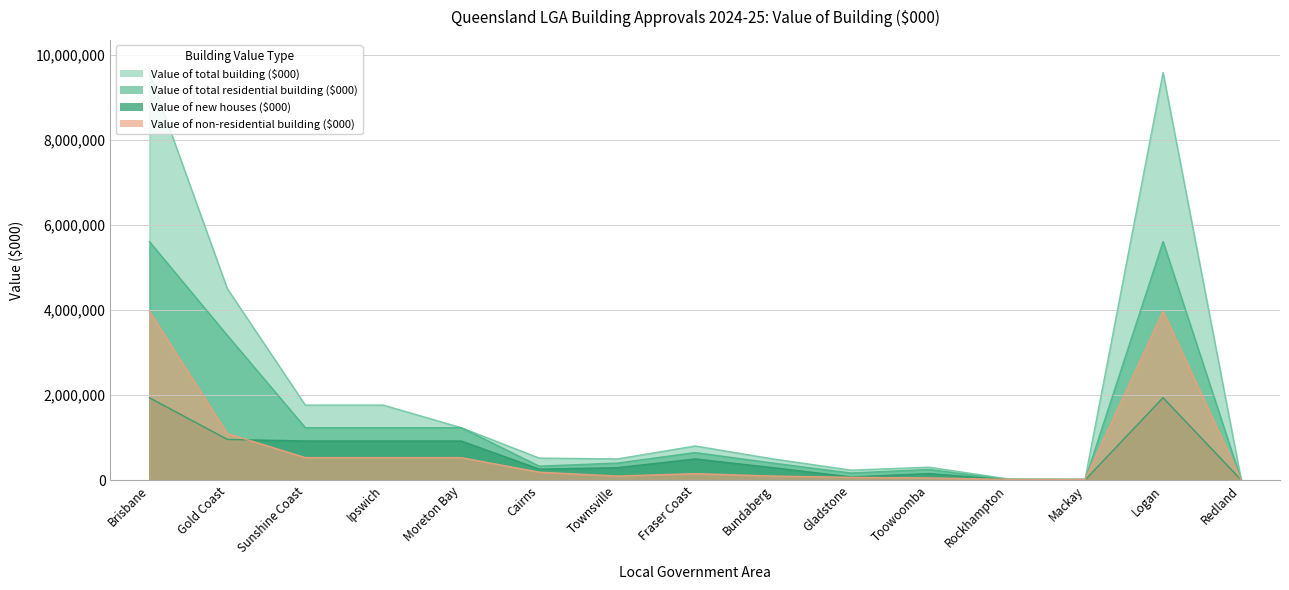

What is the minimum value shown in the chart?

5927